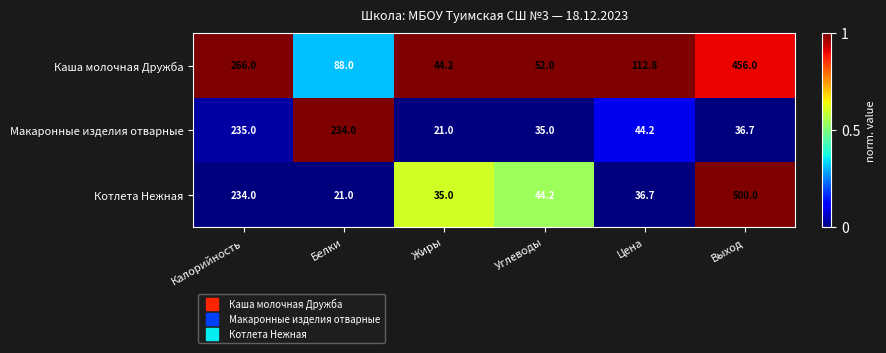

What value does the Макаронные изделия отварные series have at Цена?

44.2